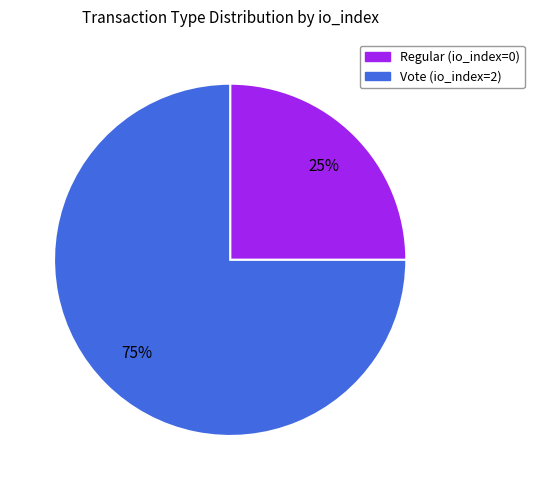

Which slice is the smallest?

Regular (io_index=0)